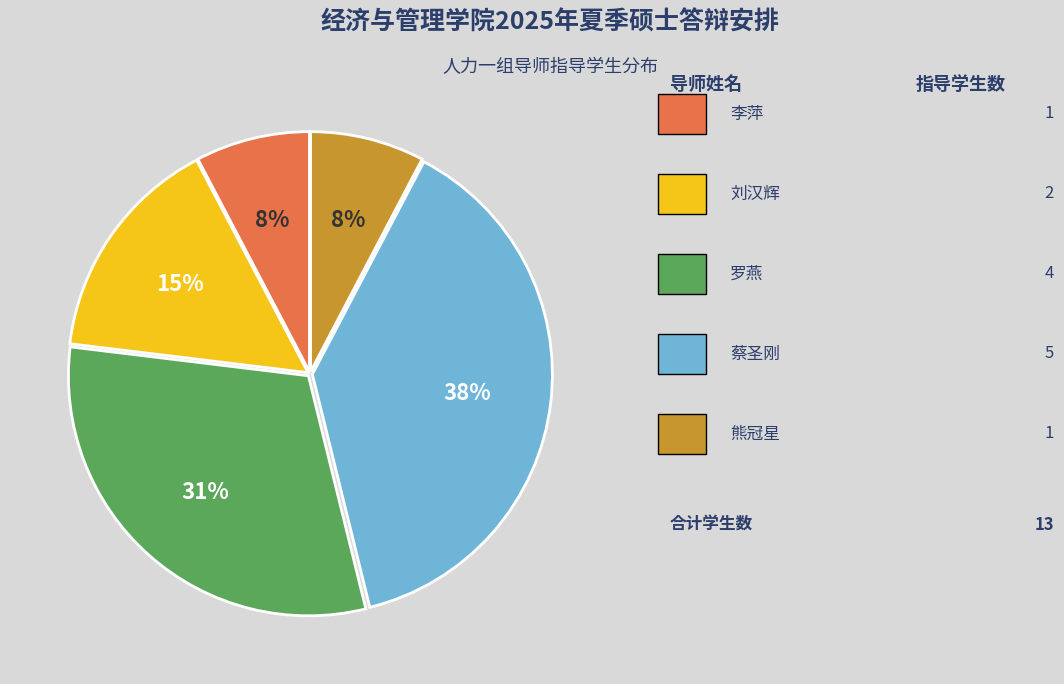

Does any single category account for the majority?

No